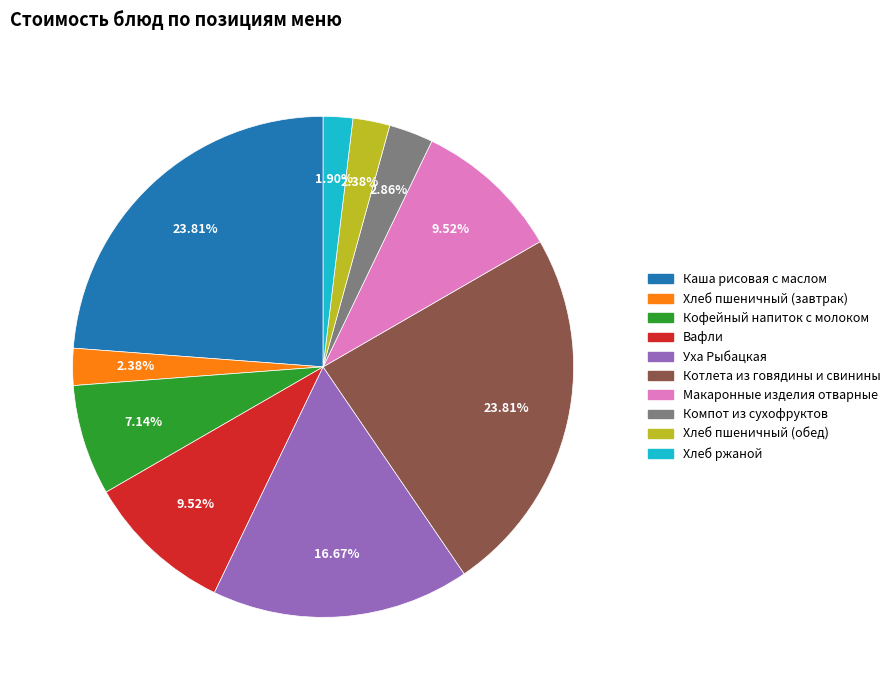

Combined, what portion of the pie is Компот из сухофруктов and Котлета из говядины и свинины?

26.7%